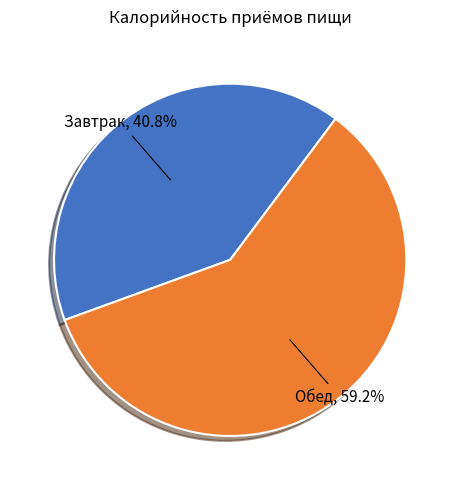

How many segments does this pie chart have?

2